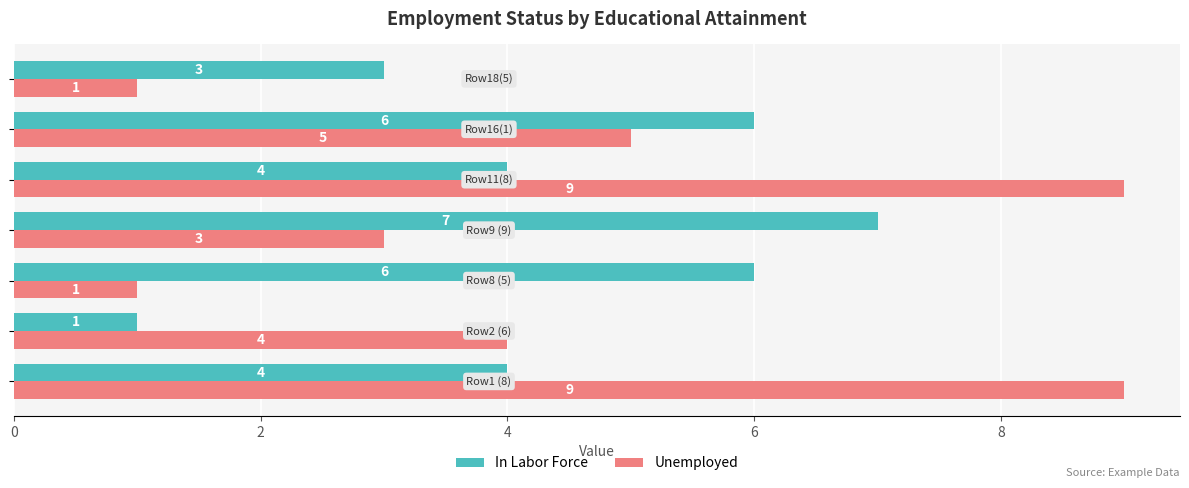

How many data points does each series have?

7